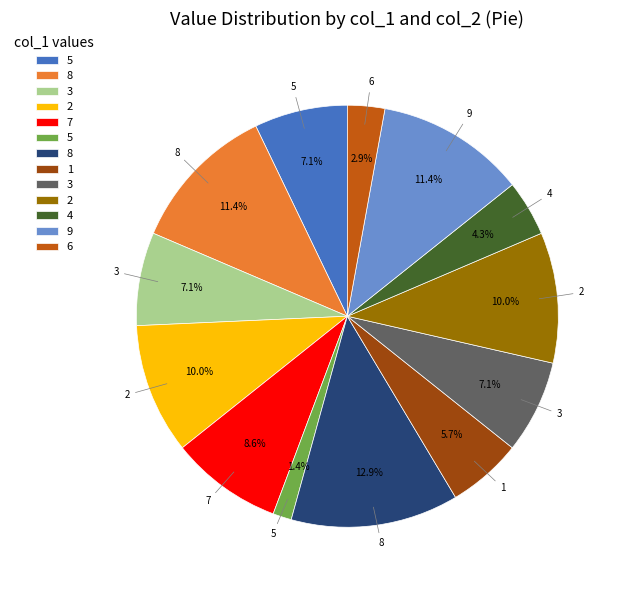

Does any single category account for the majority?

No